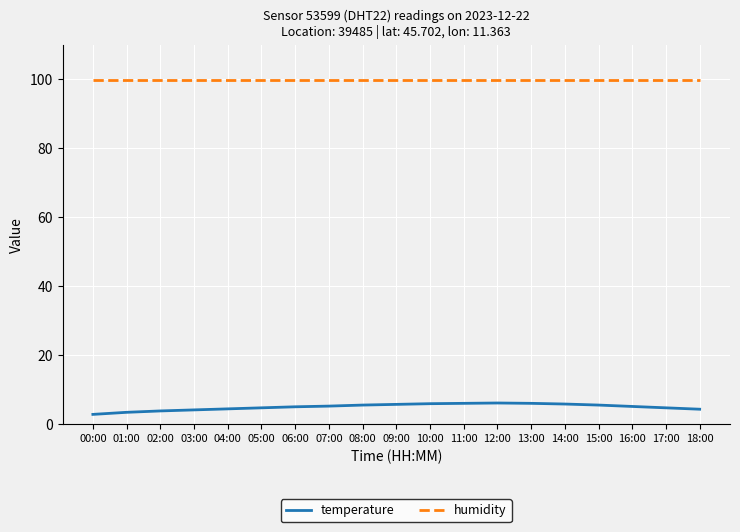

What position from the left is 09:00?

10